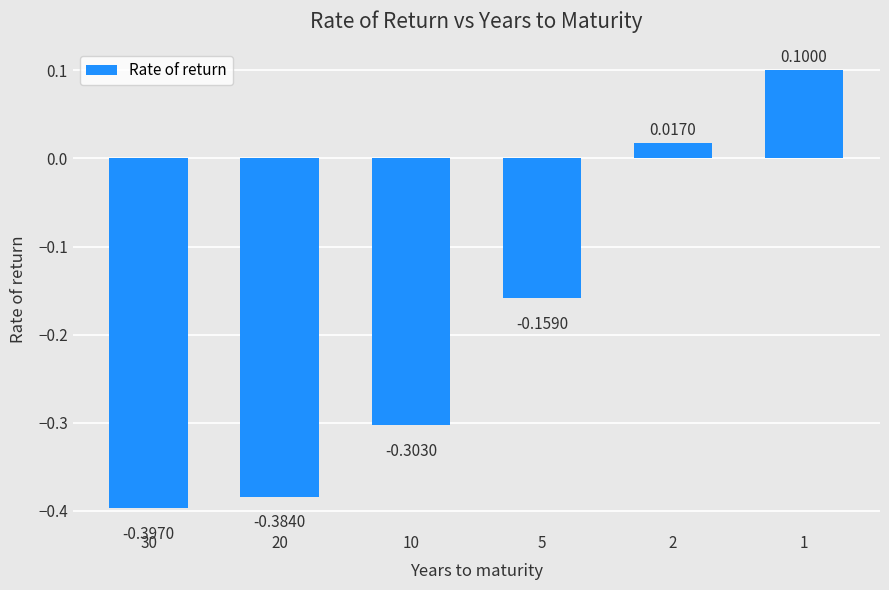

What is the difference between the values at 2 and 30?

0.4